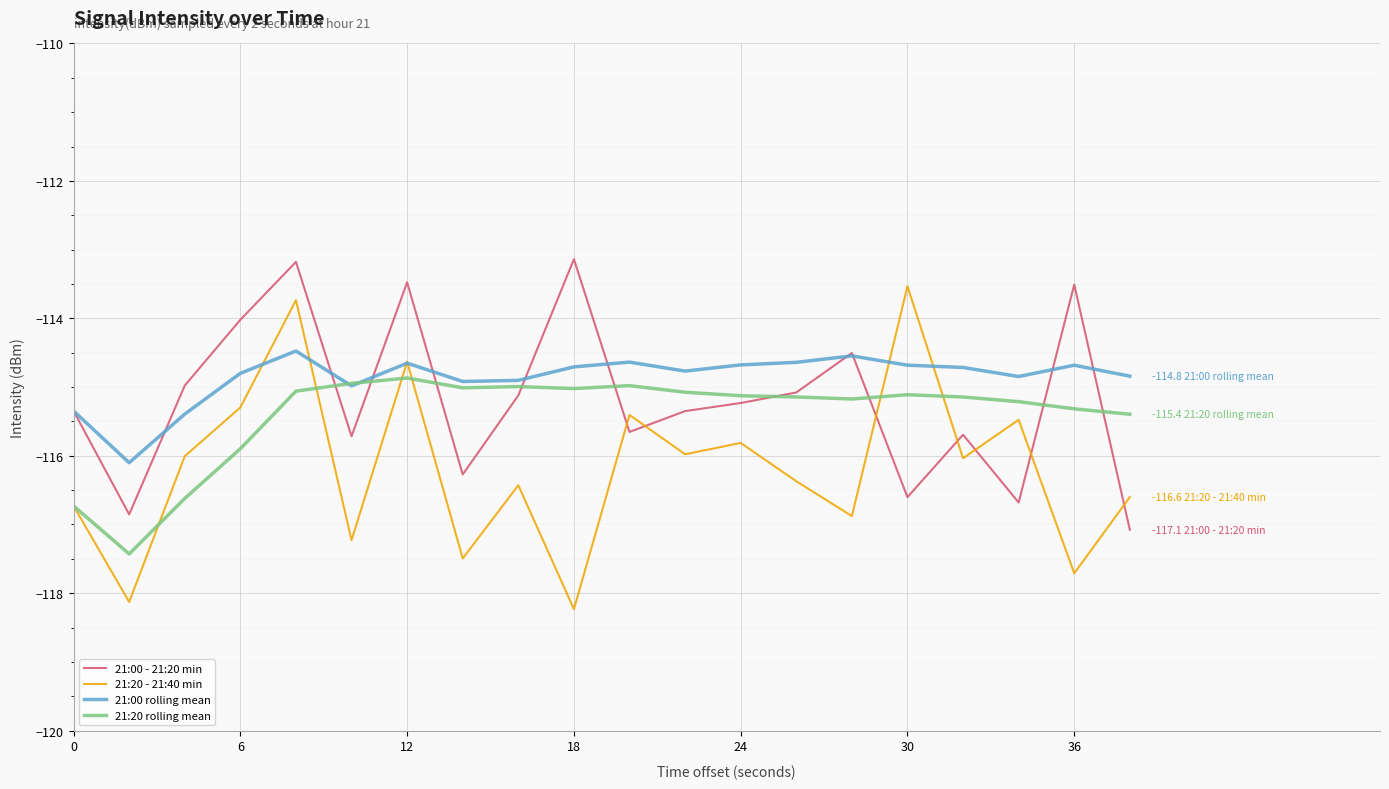

True or false: 21:20 - 21:40 min and 21:00 - 21:20 min intersect in this chart.

True